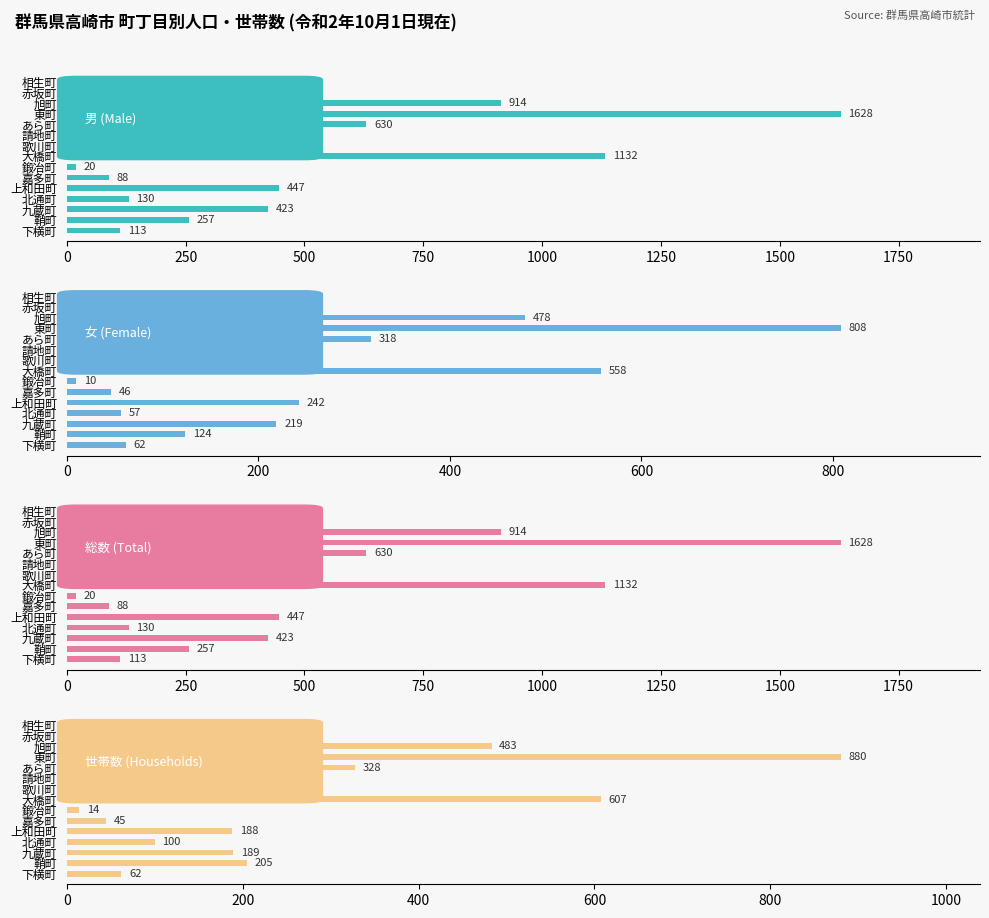

At 歌川町, list the series in order from largest to smallest.

男 (Male), 総数 (Total), 女 (Female), 世帯数 (Households)